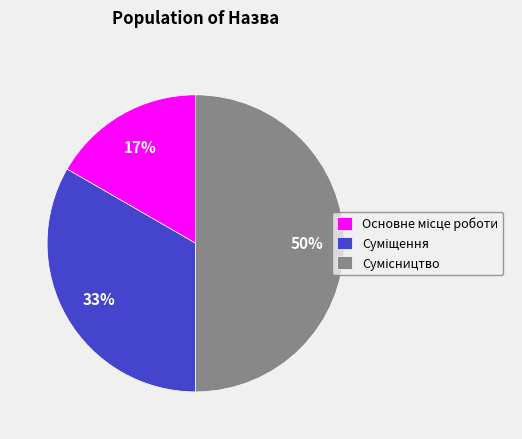

To the nearest percent, what is the average slice percentage?

33%